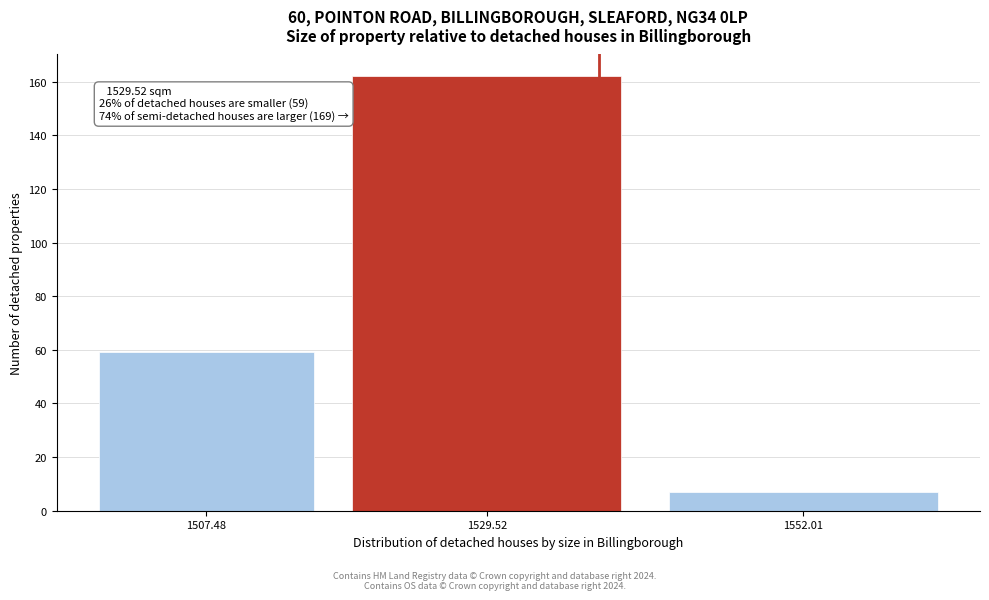

Reading left to right, list all the values displayed in this chart.

59	162	7